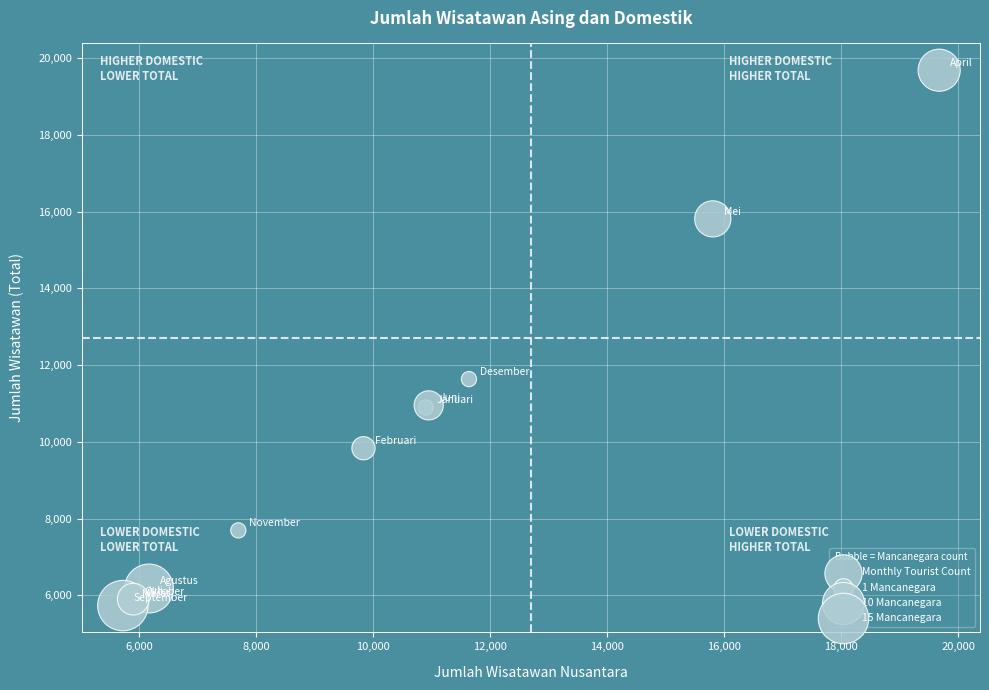

What Y value in the scatter plot is closest to 12708?

11635